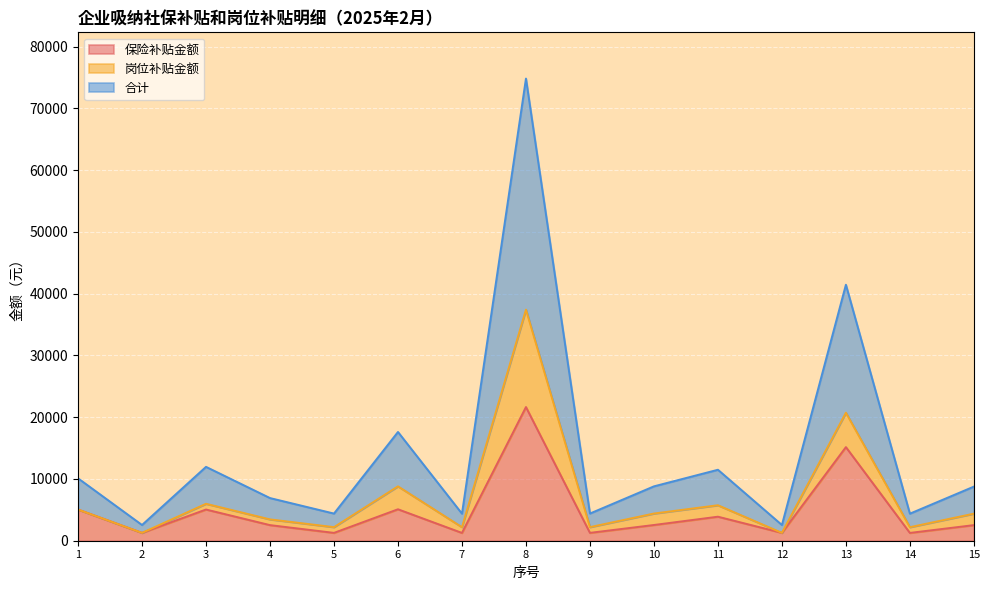

What is the total value across all series at 1?

10106.3